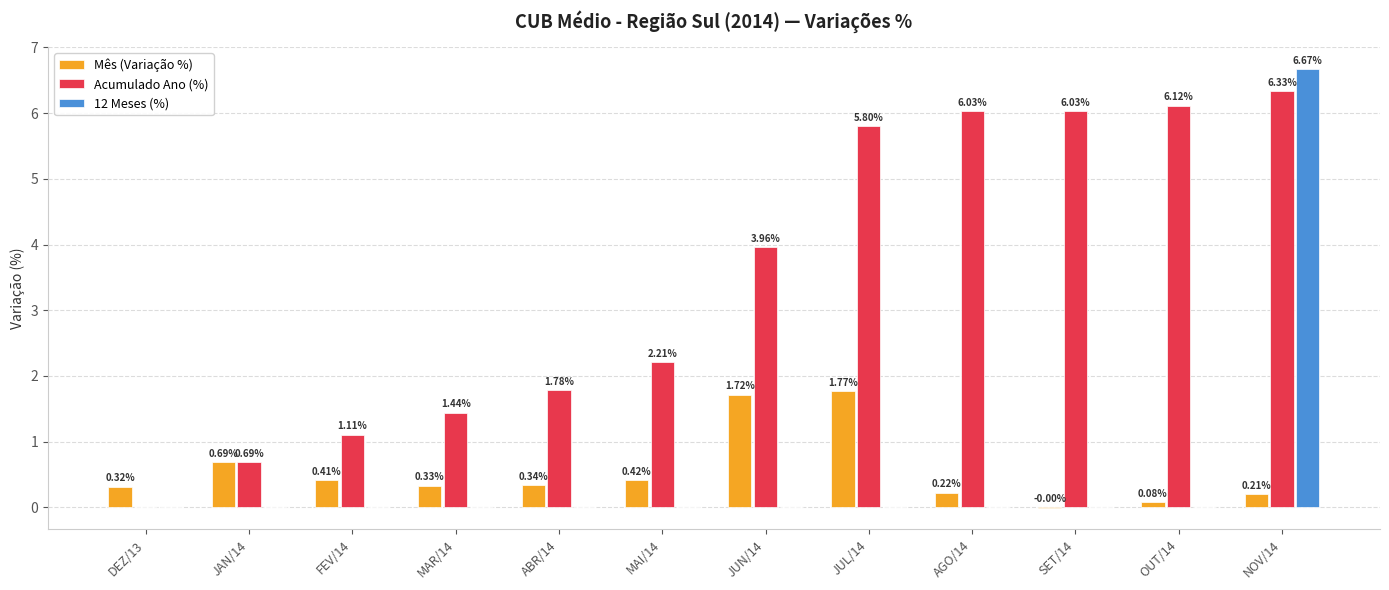

What is the sum of all Acumulado Ano (%) values?

41.5